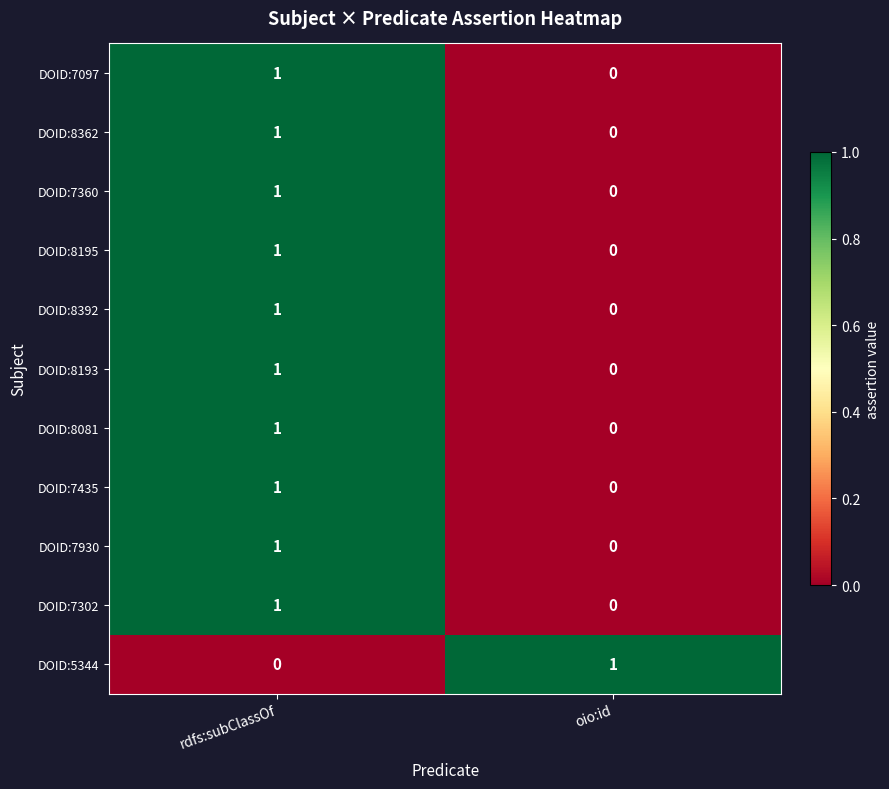

True or false: DOID:7435 has a value of 0 at oio:id.

True